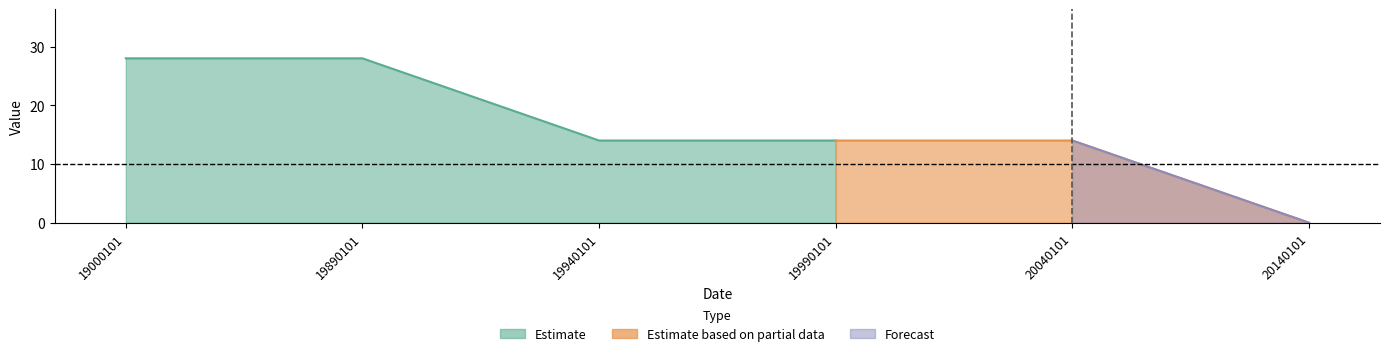

At which label is the value closest to 14?

19940101